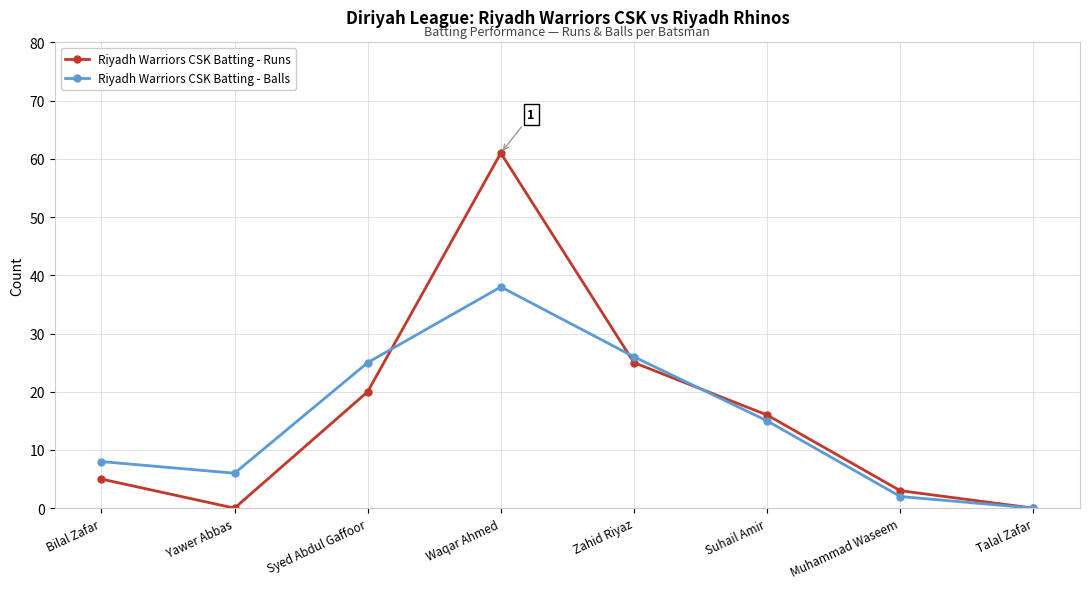

What position from the left is Talal Zafar?

8